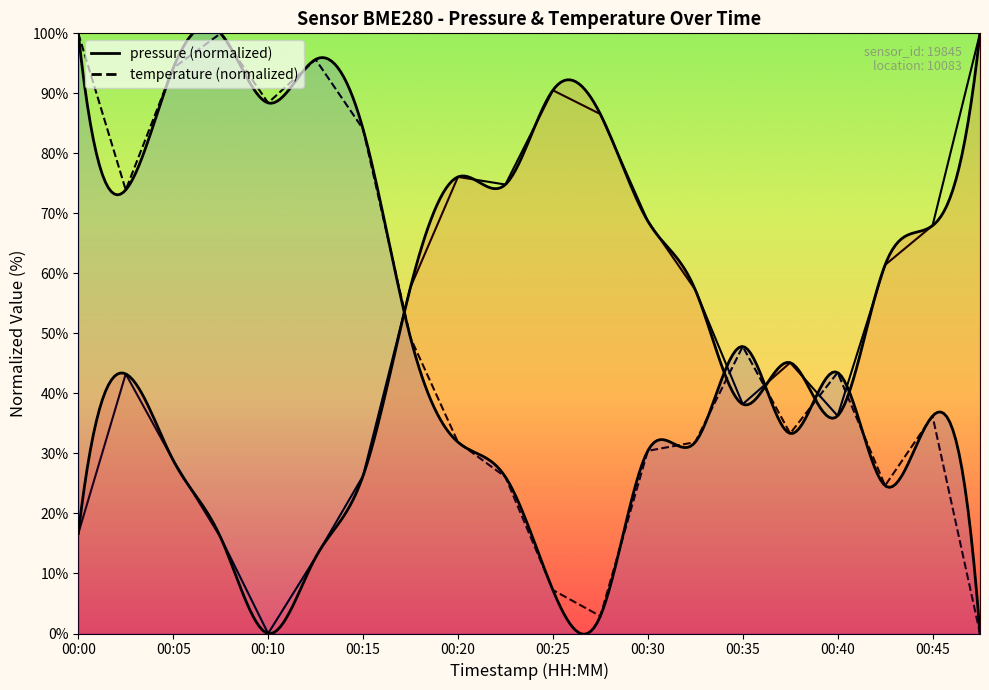

Rank the series by their maximum value, from lowest to highest.

pressure, temperature